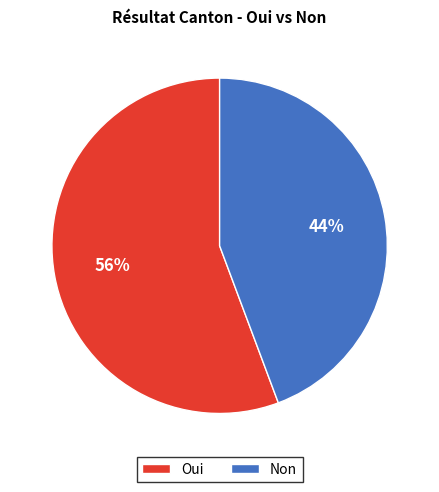

Does any single category account for the majority?

Yes